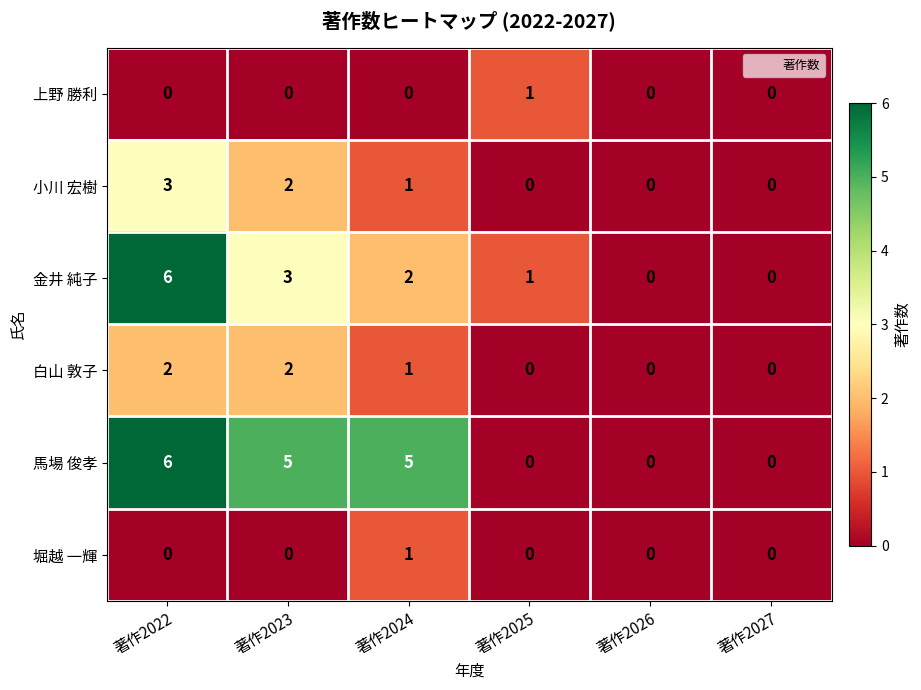

Which label corresponds to the largest value in the chart?

著作2022